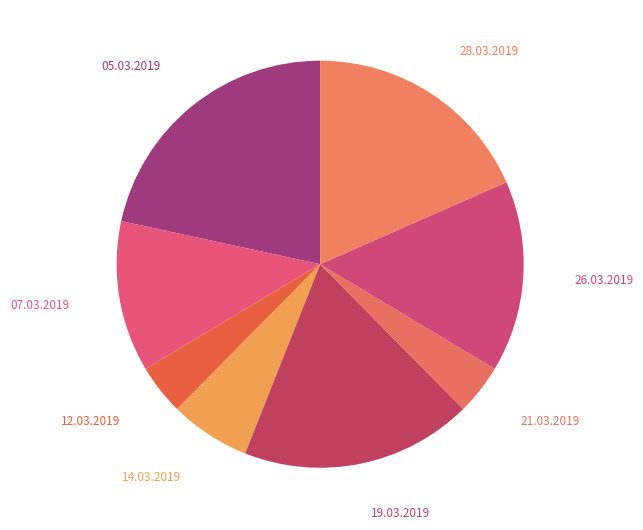

How many segments does this pie chart have?

8